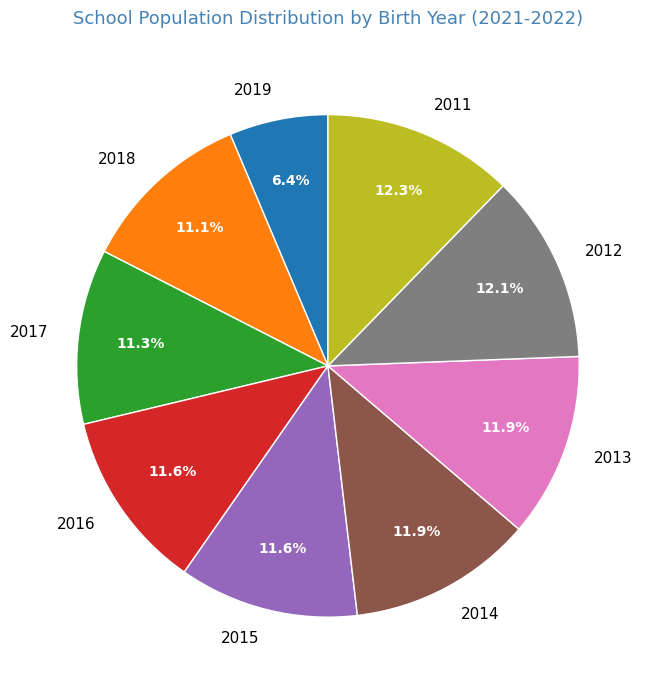

Which slice is the smallest?

2019